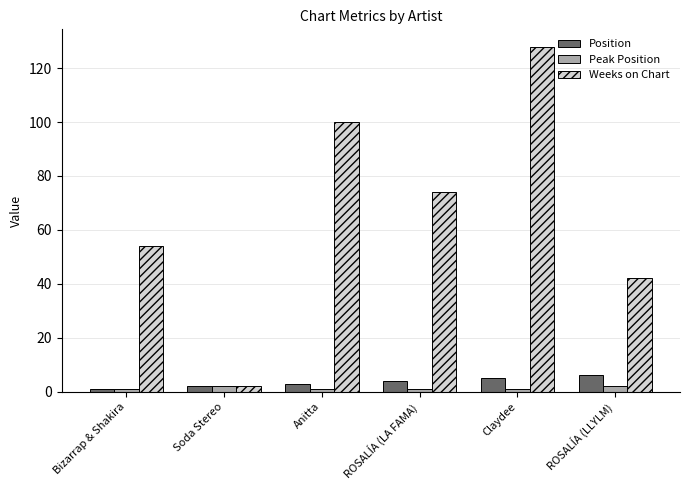

The Position series shows 1 at Bizarrap & Shakira. True or false?

True